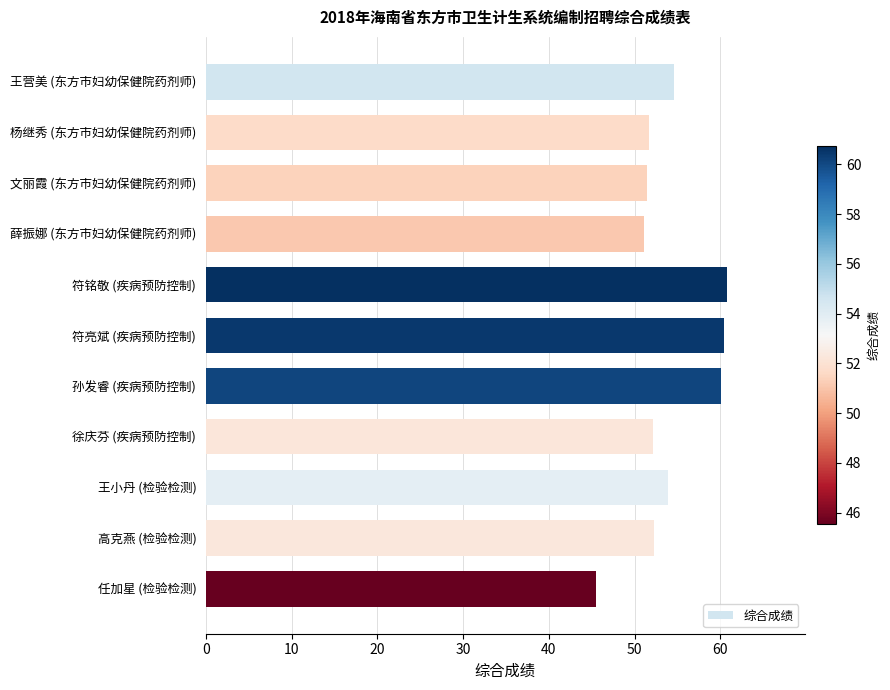

Which category has the lowest value across all series?

任加星 (检验检测)